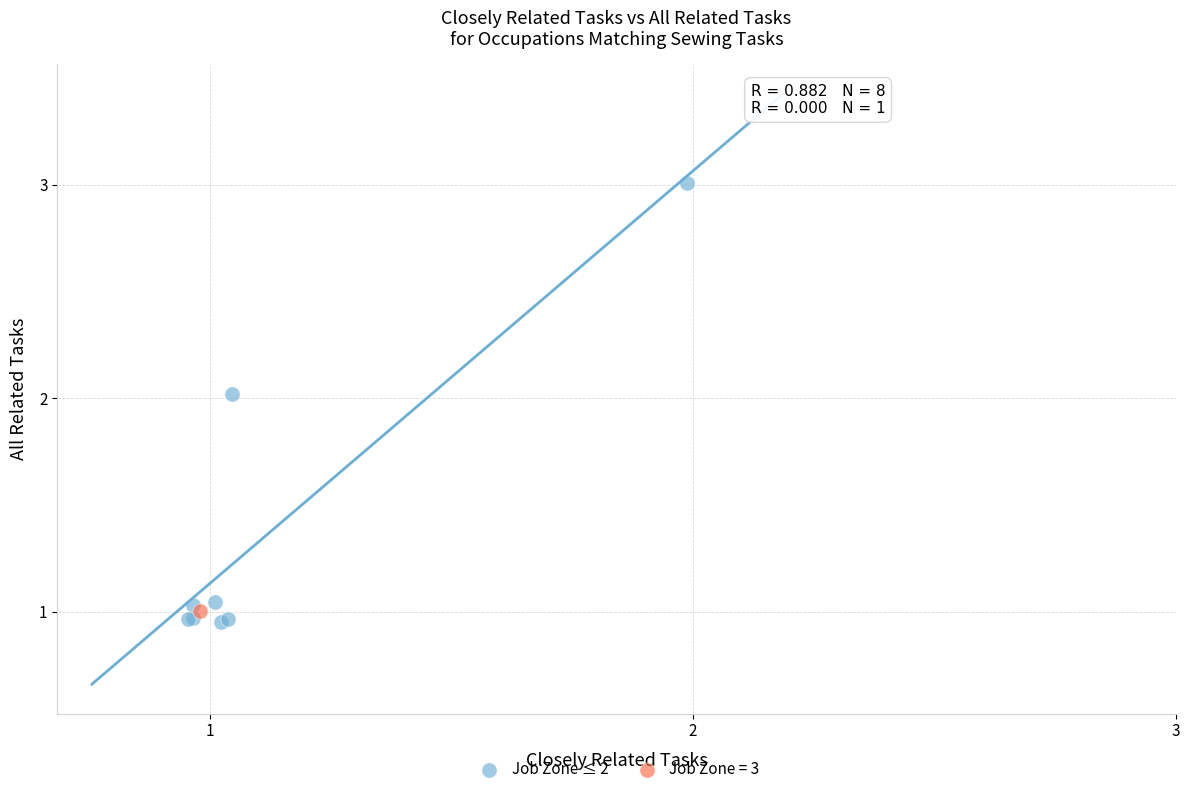

What are all the series names shown in the legend?

Job Zone ≤ 2, Job Zone = 3